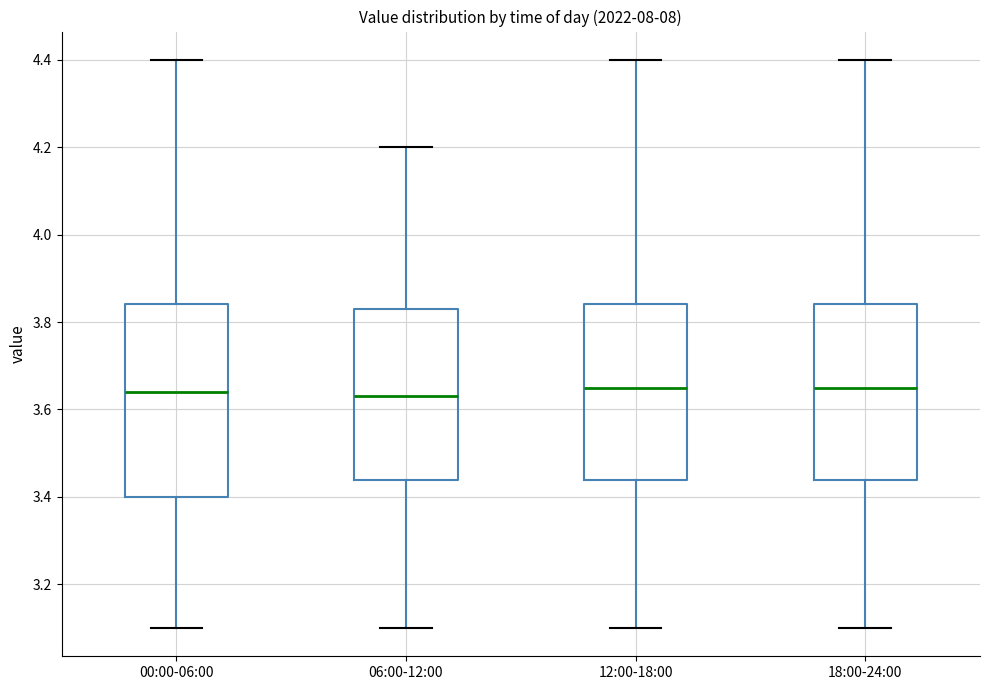

Reading left to right, transcribe this box plot: for each box, give where its median line is, the range the box spans, and where its two whiskers end, as read against the y-axis. The values are not printed on the chart, so give them approximately, as read against the axis.

00:00-06:00: median 3.64, box 3.40 to 3.84, whiskers 3.10 to 4.40
06:00-12:00: median 3.64, box 3.44 to 3.84, whiskers 3.10 to 4.20
12:00-18:00: median 3.66, box 3.44 to 3.84, whiskers 3.10 to 4.40
18:00-24:00: median 3.66, box 3.44 to 3.84, whiskers 3.10 to 4.40